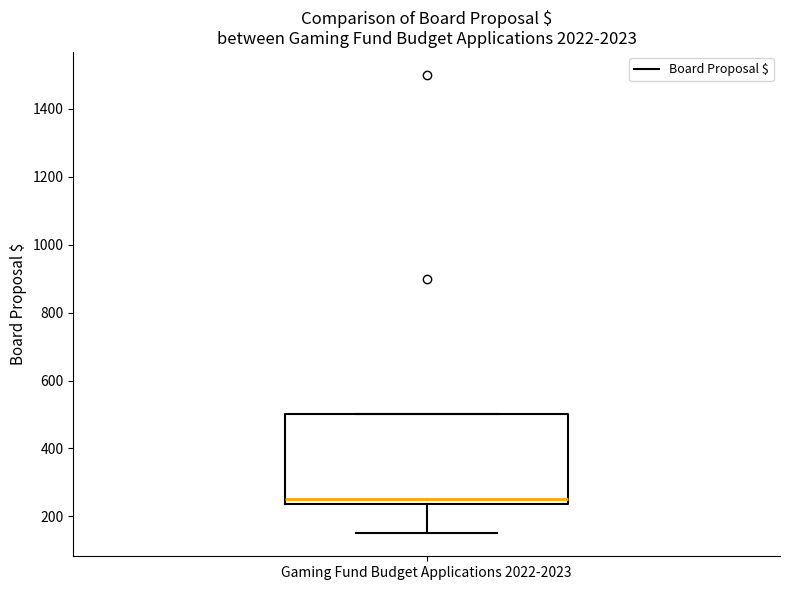

Transcribe this box plot: give where the median line is, the range the box spans, and where the two whiskers end, as read against the y-axis. The values are not printed on the chart, so give them approximately, as read against the axis.

median 260, box 240 to 500, whiskers 160 to 500